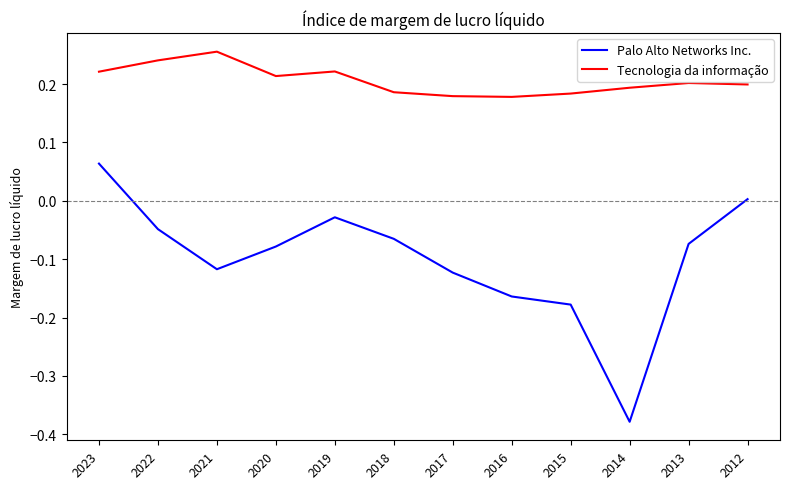

What is the spread (max minus min) of values at 2021?

0.4